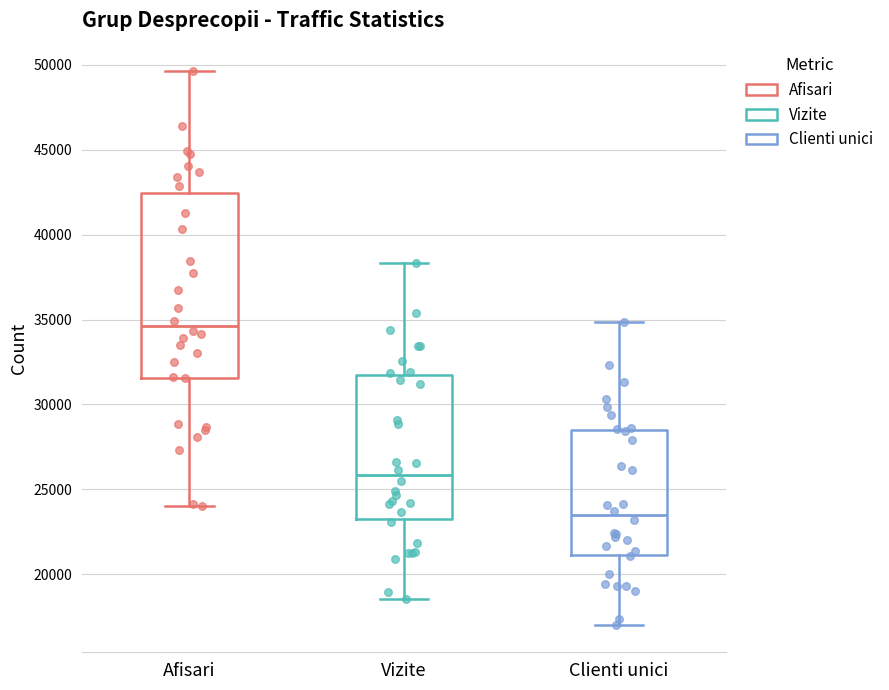

Reading left to right, transcribe this box plot: for each box, give where its median line is, the range the box spans, and where its two whiskers end, as read against the y-axis. The values are not printed on the chart, so give them approximately, as read against the axis.

Afisari: median 34500, box 31500 to 42500, whiskers 24000 to 49500
Vizite: median 26000, box 23500 to 31500, whiskers 18500 to 38500
Clienti unici: median 23500, box 21000 to 28500, whiskers 17000 to 35000